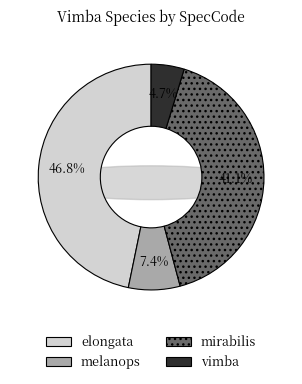

To the nearest percent, what percentage of the pie is vimba?

5%